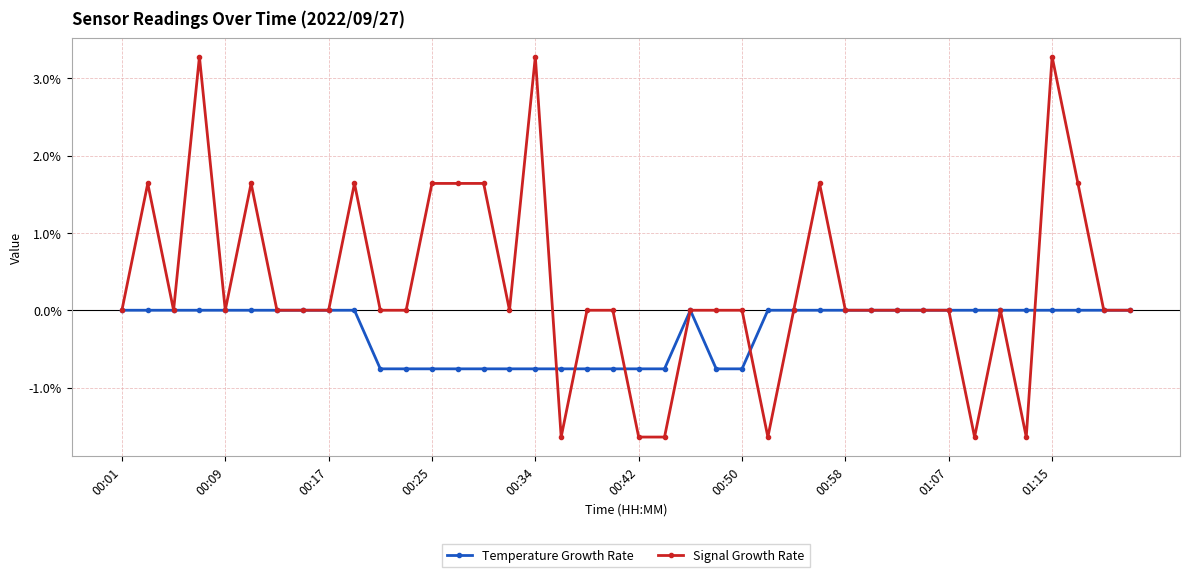

Which series has the widest spread of values?

Signal Growth Rate